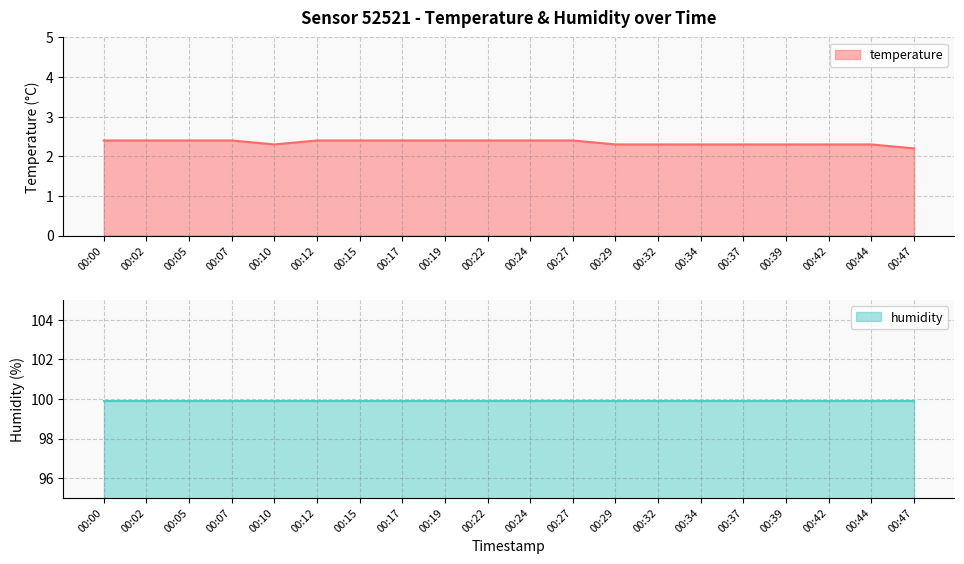

How many values are between 2 and 3?

20